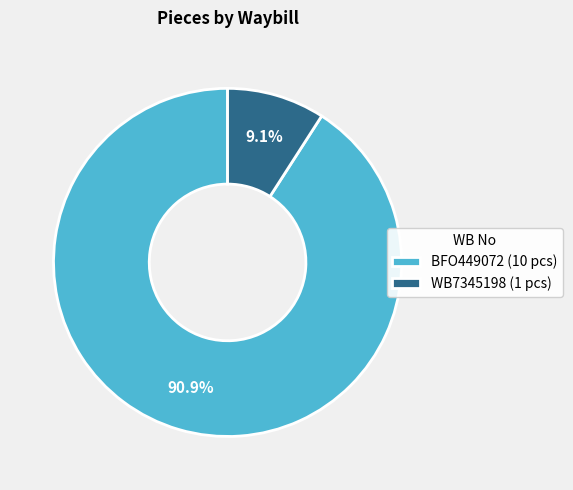

What portion of the pie excludes WB7345198?

90.9%